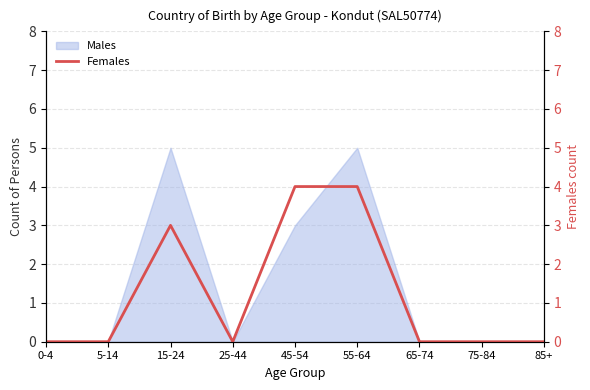

Which has a higher value, 85+ or 25-44?

85+